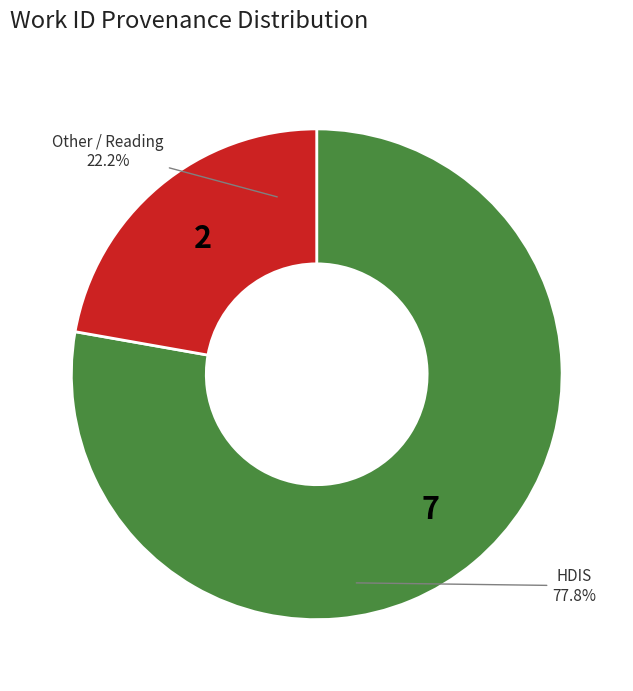

Is there a majority slice in this chart?

Yes